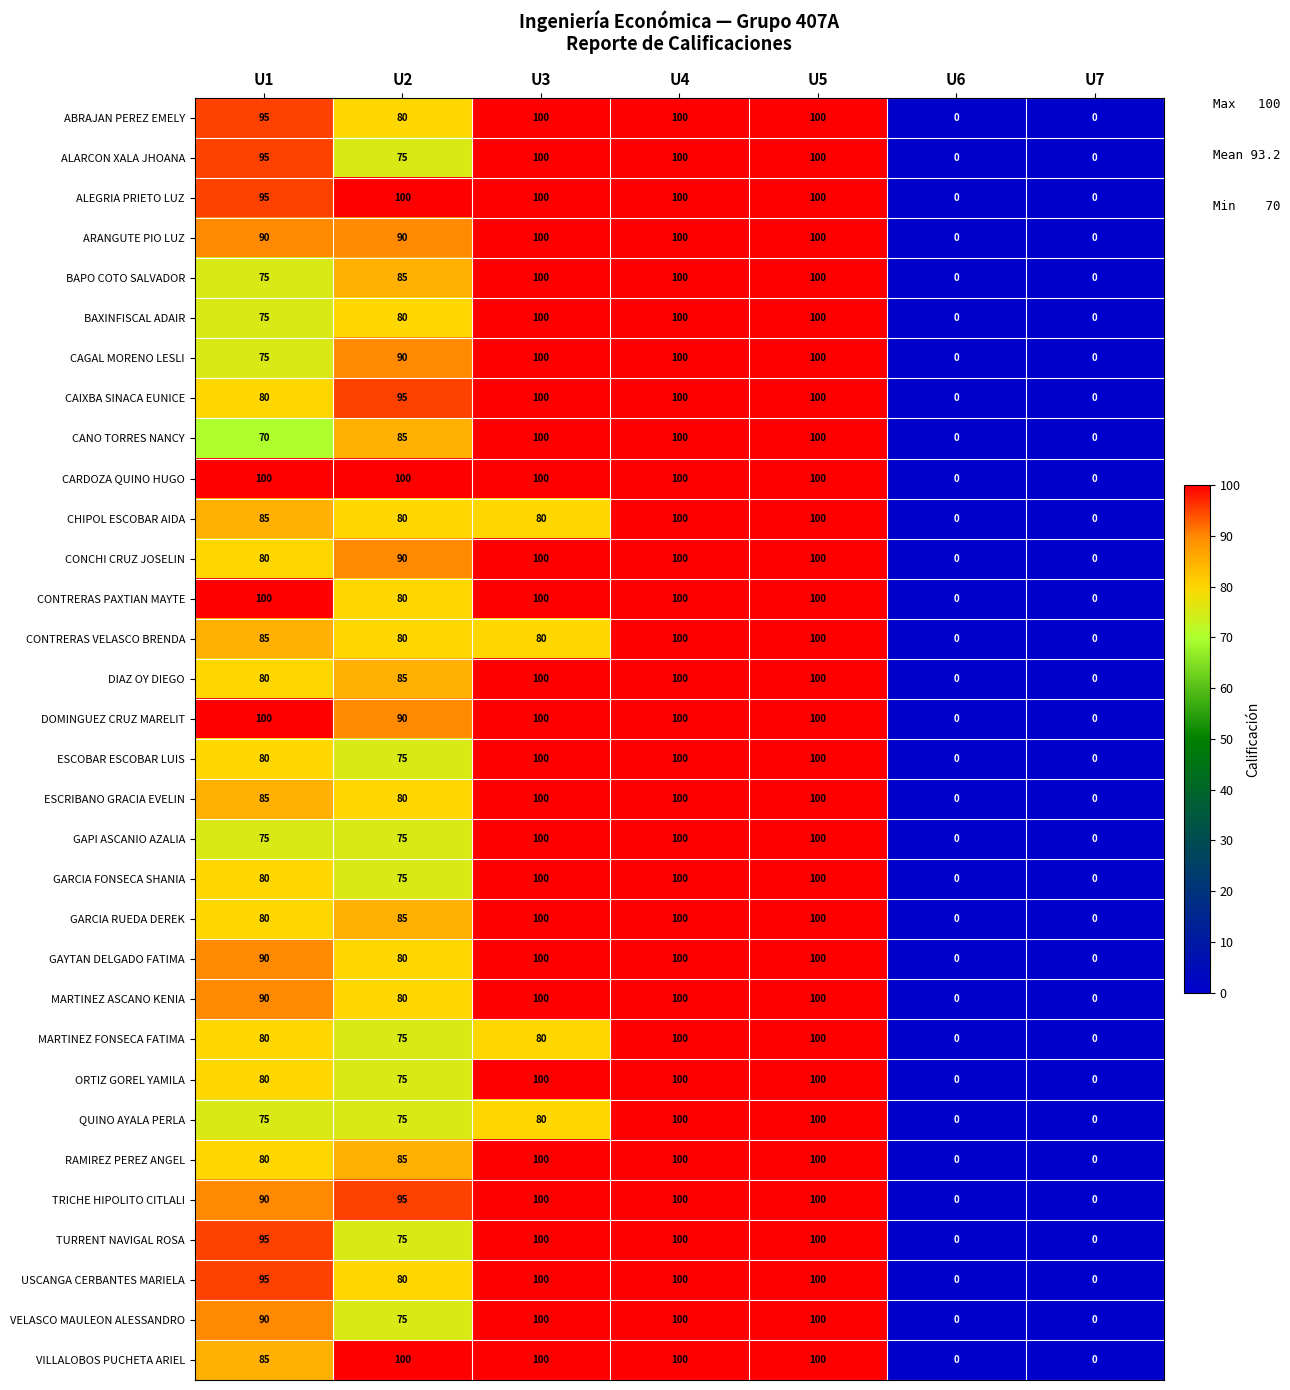

What is the greatest value displayed?

100